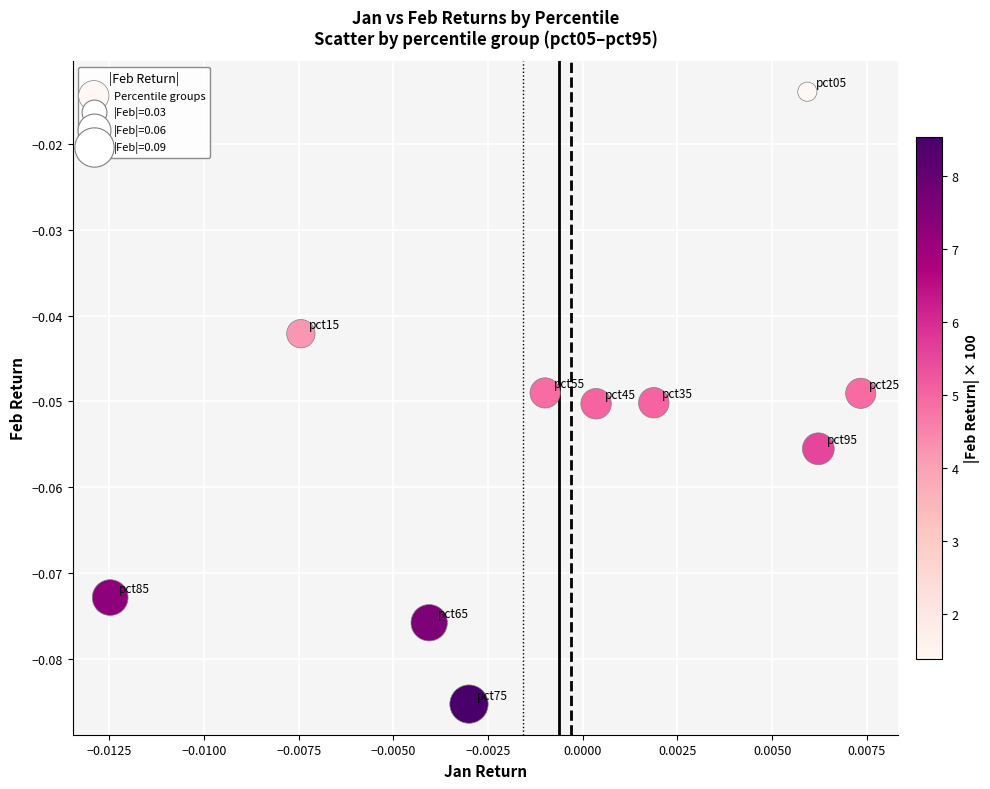

Count the number of points in this scatter plot.

10